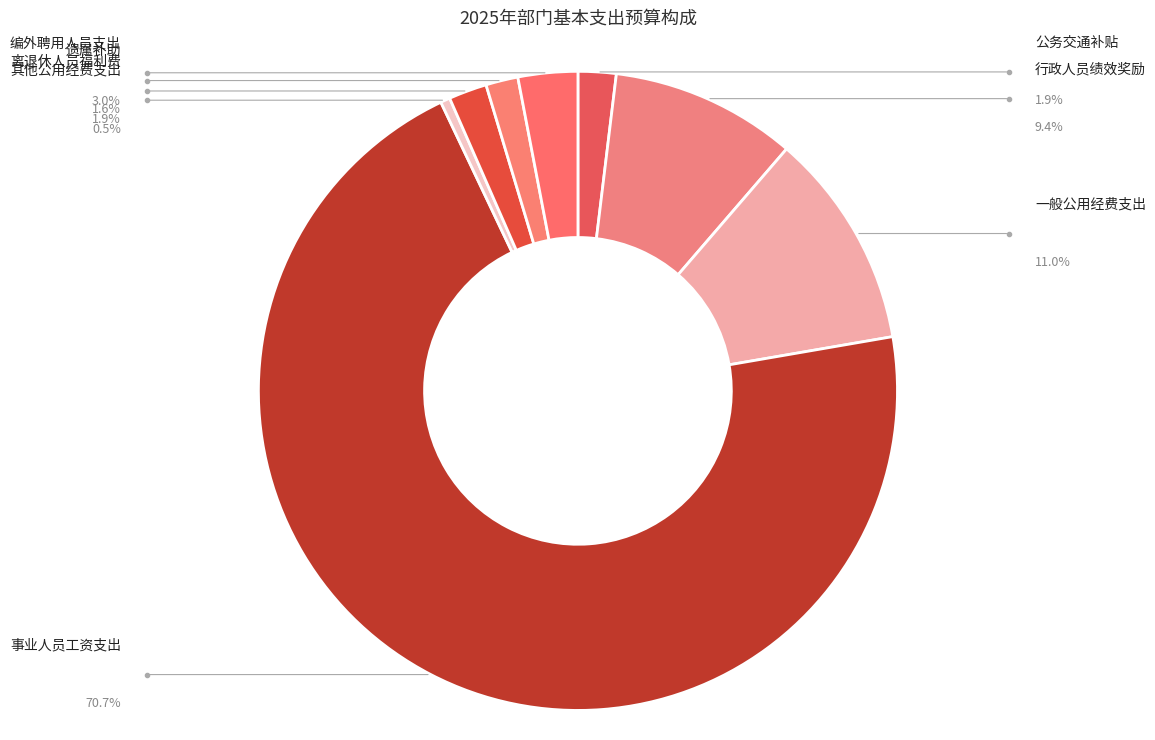

Which category has the smallest portion of the pie?

其他公用经费支出